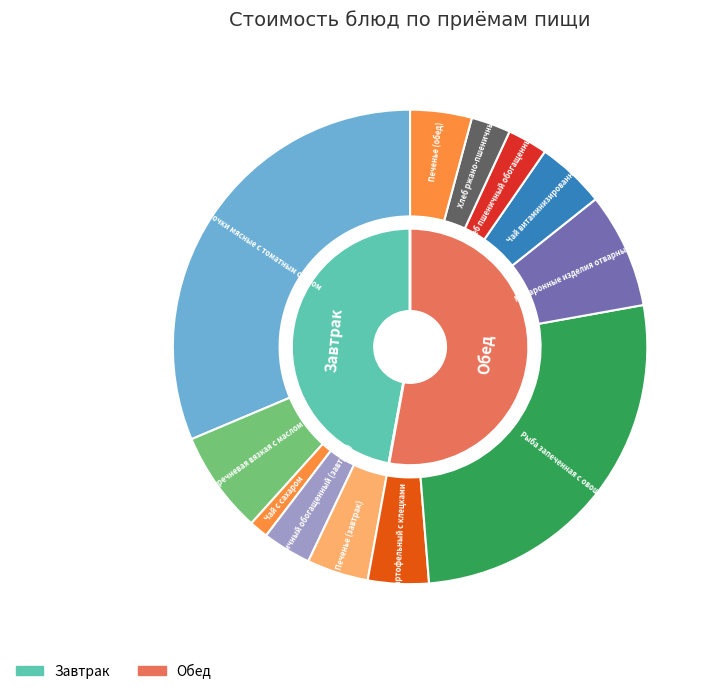

What portion of the pie excludes Чай с сахаром?

98.7%